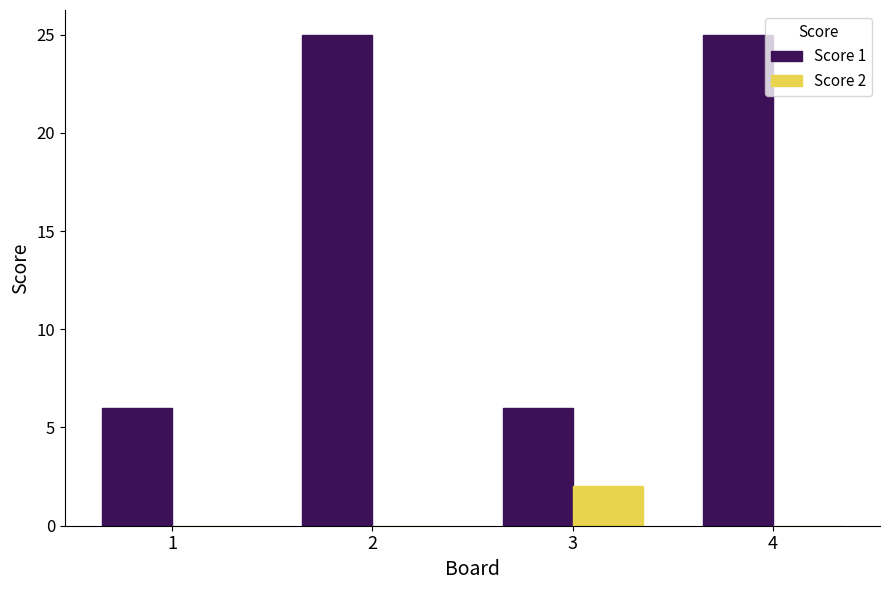

The Score 1 series shows 25 at 2. True or false?

True